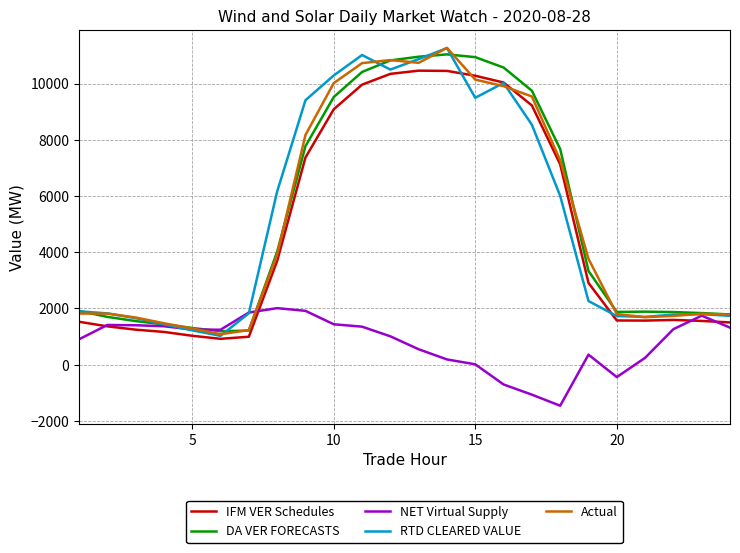

What is the smallest value displayed?

-1461.4